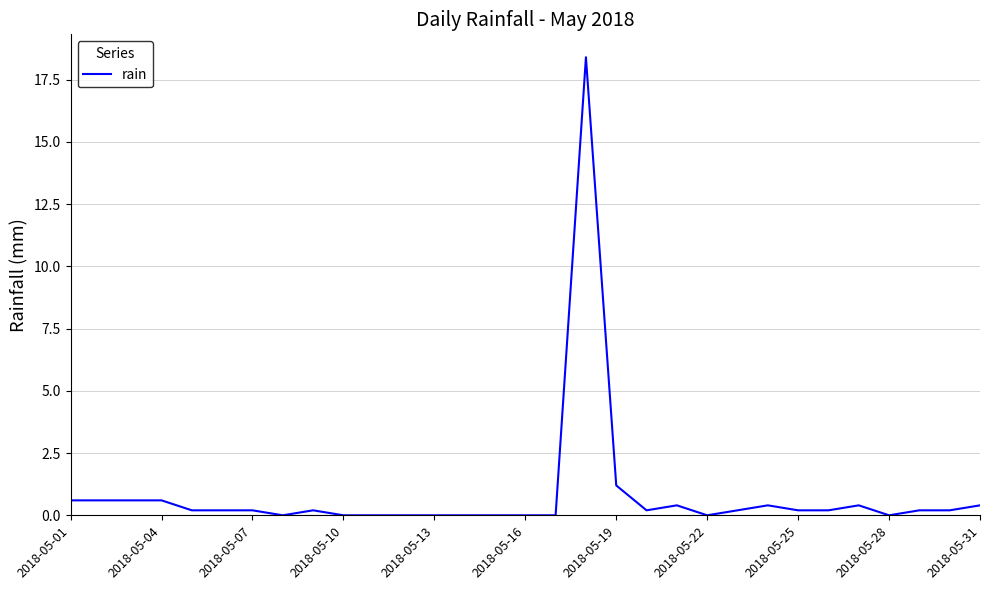

What is the greatest value displayed?

18.4